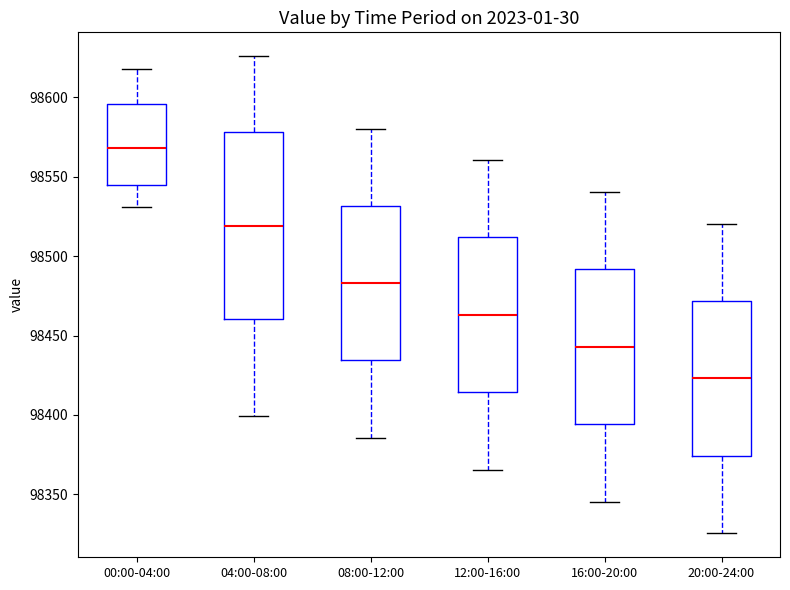

Where does the upper whisker of the box for 20:00-24:00 end on the y-axis? The values are not printed on the chart, so give them approximately, as read against the axis.

98520